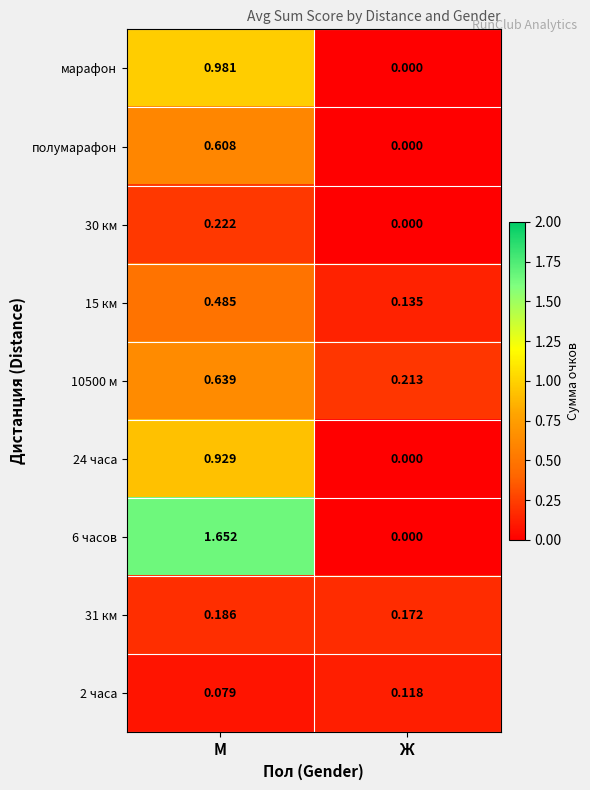

At which category is the sum across all series the highest?

М